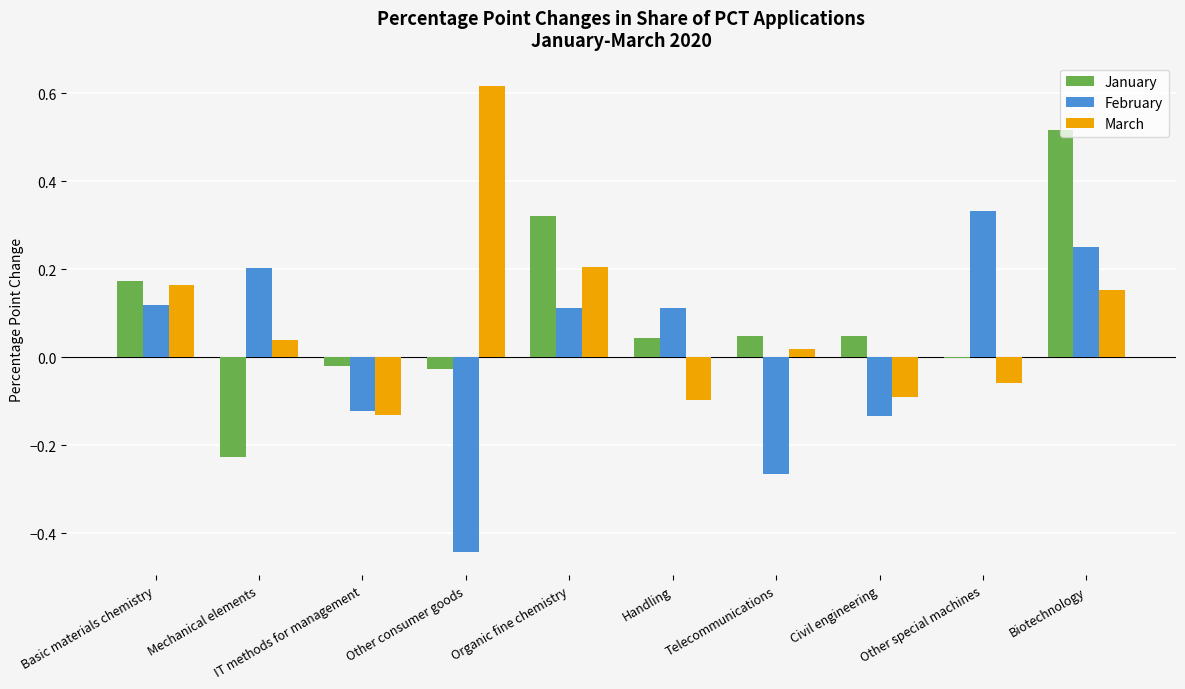

True or false: March has a value of 0.0 at Telecommunications.

True